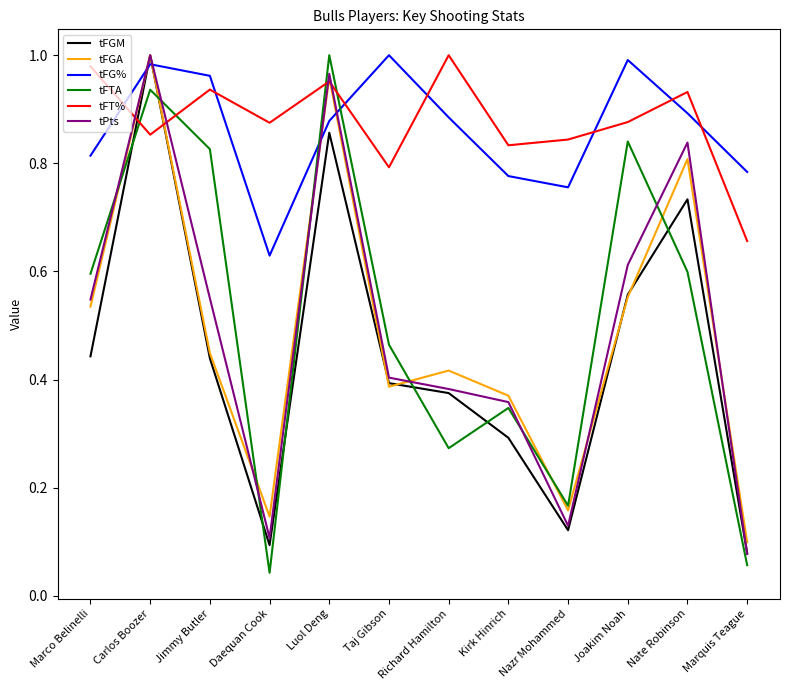

Which series has the largest total across all categories?

tFT%